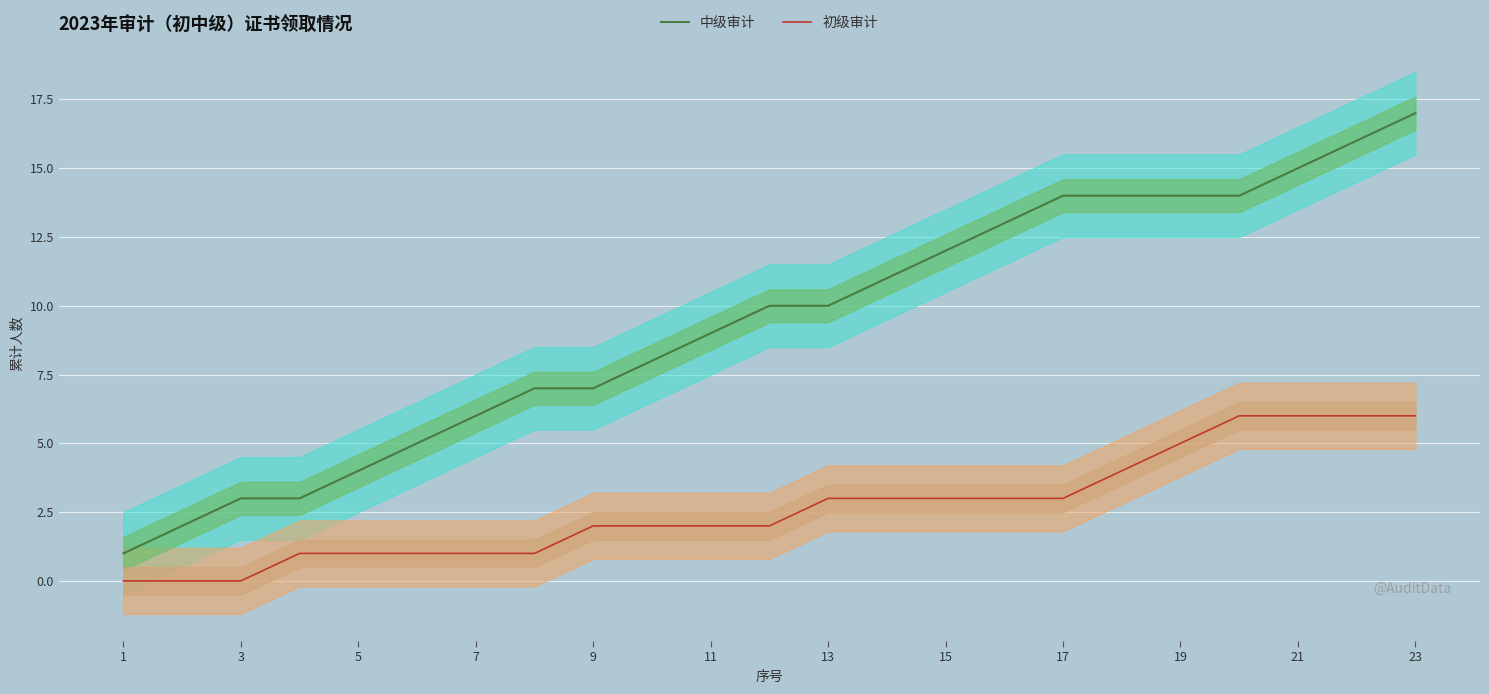

True or false: 中级审计 and 初级审计 cross at least once.

False